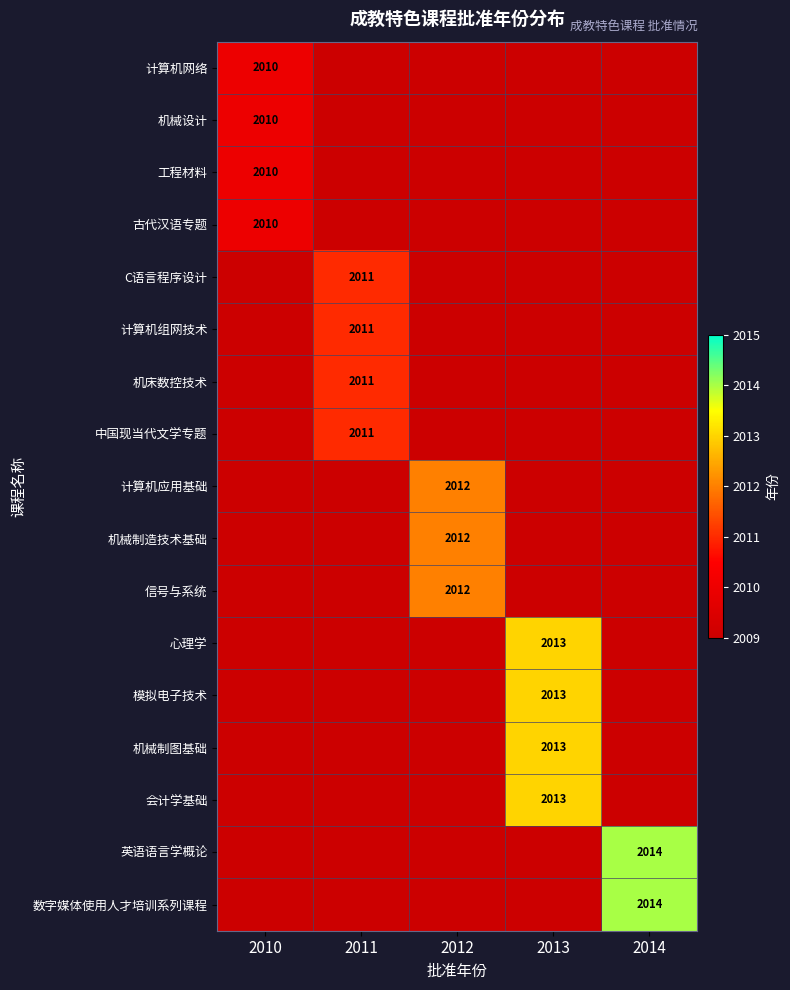

The value of 机床数控技术 at 2011 is 3279. True or false?

False